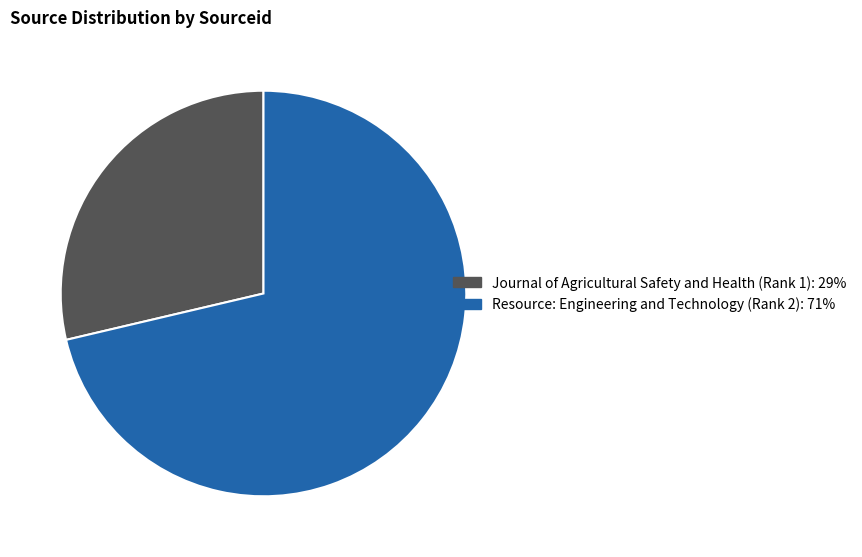

What is the majority slice?

Resource: Engineering and Technology (Rank 2)